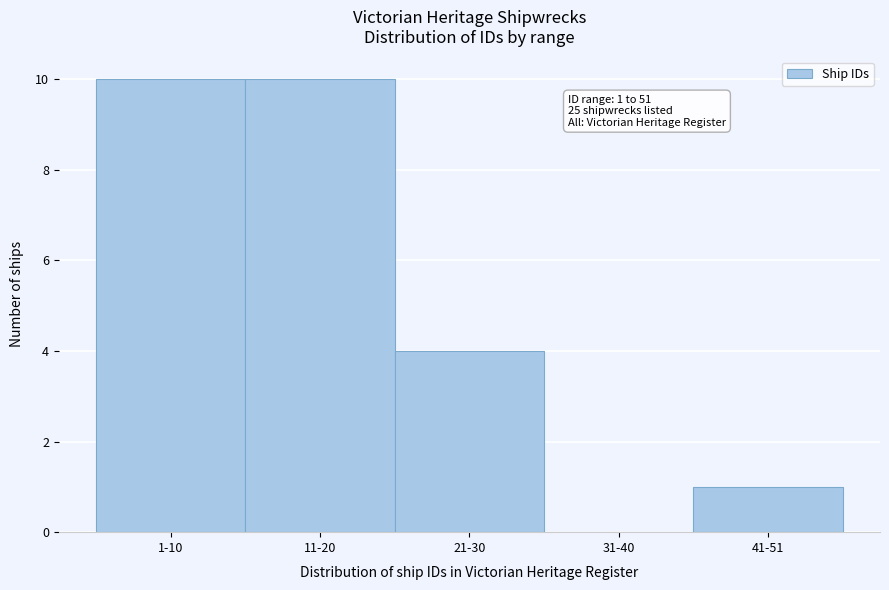

Reading left to right, extract all data points from this chart.

1-10=10	11-20=10	21-30=4	31-40=0	41-51=1